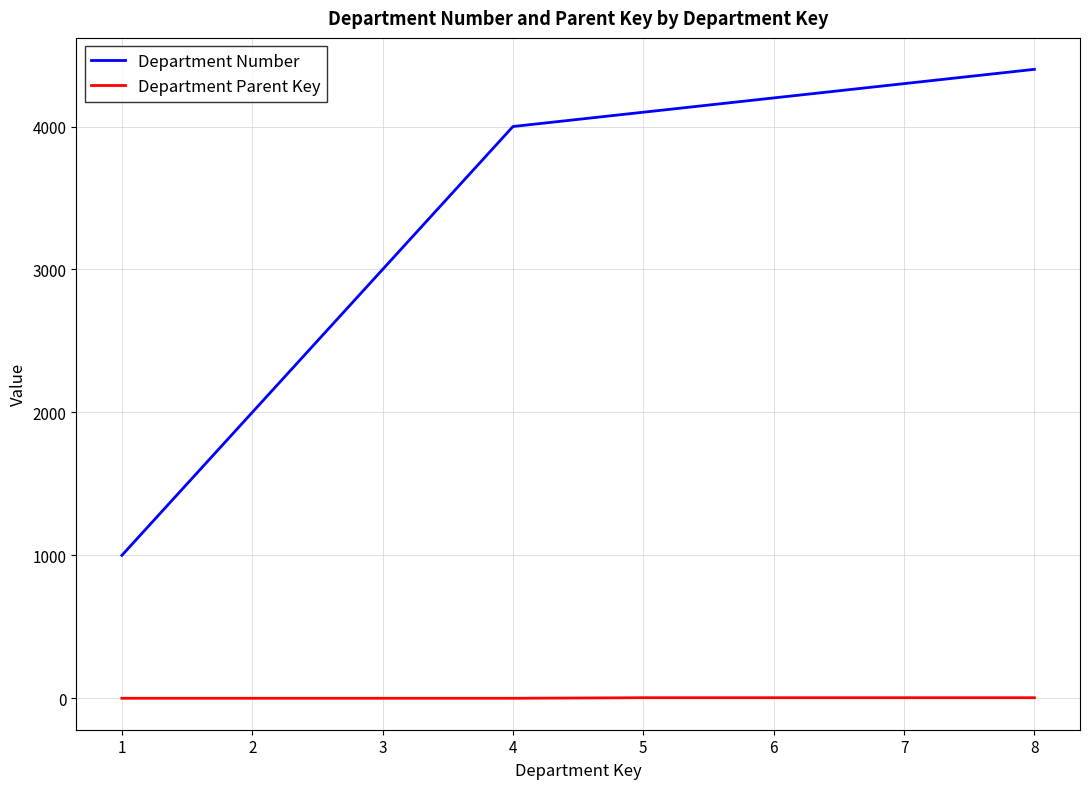

What is the difference between the maximum and minimum values in the Department Number series?

3400